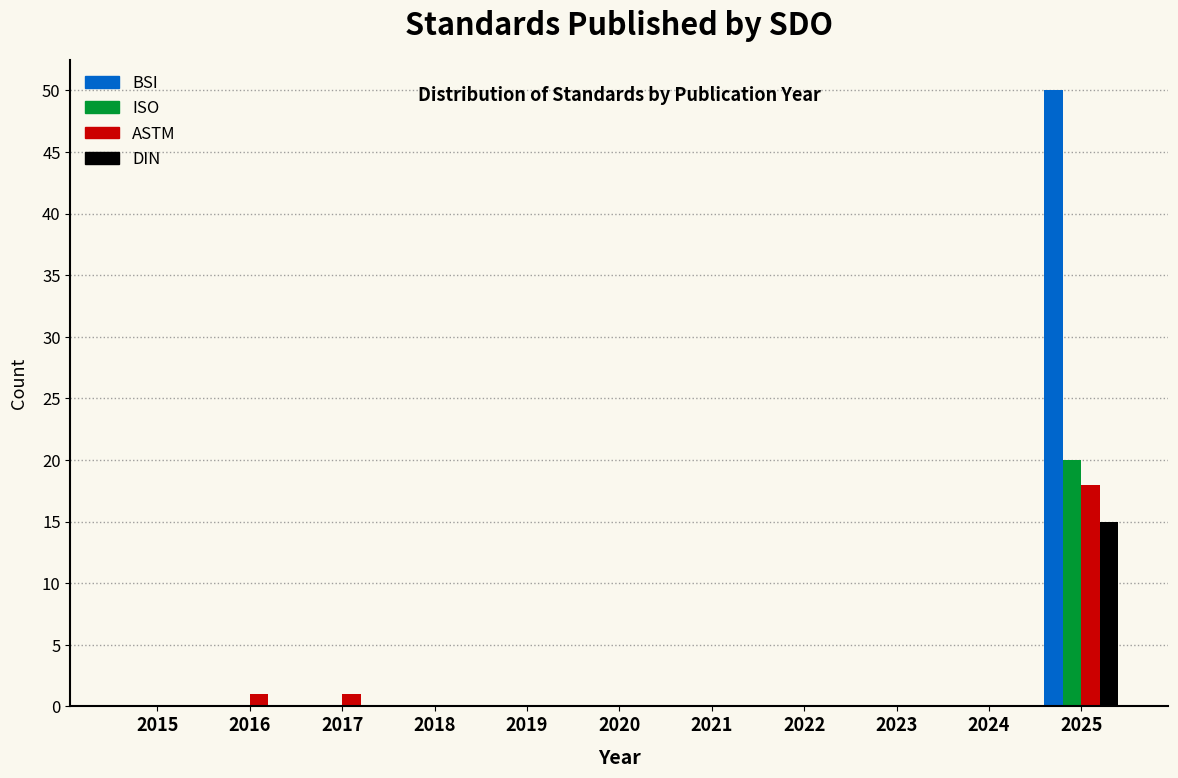

What is the sum of the DIN values at 2025 and 2023?

15